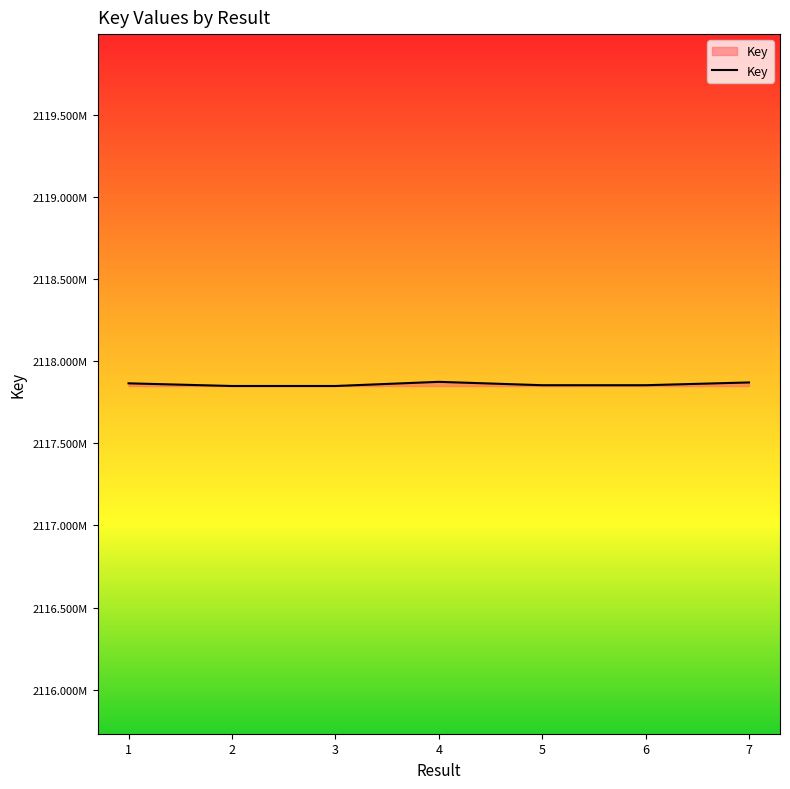

Is it true that the value at 2 is 2904722933?

False